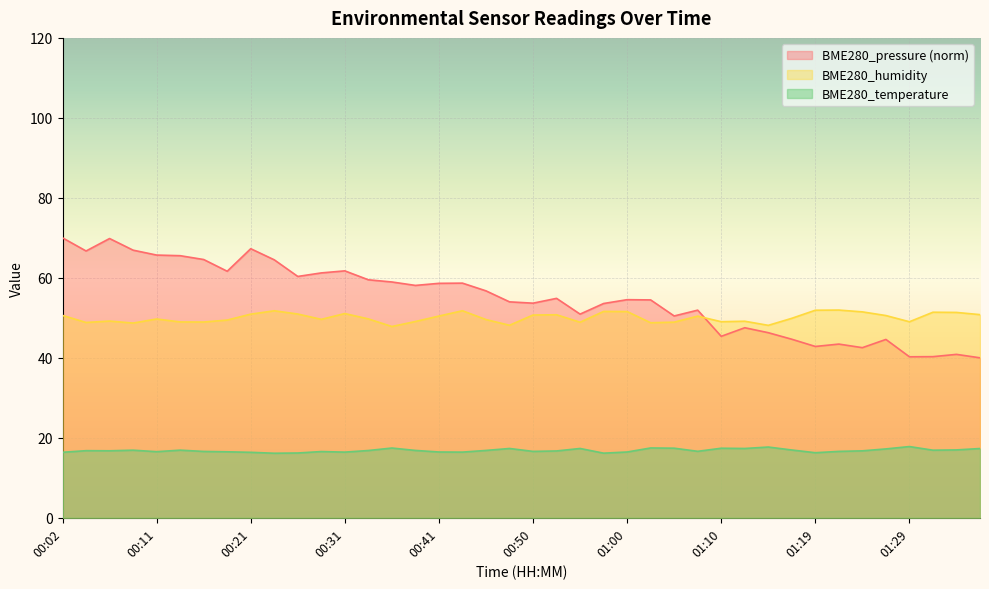

What is the label of the 37th point from the right?

00:09